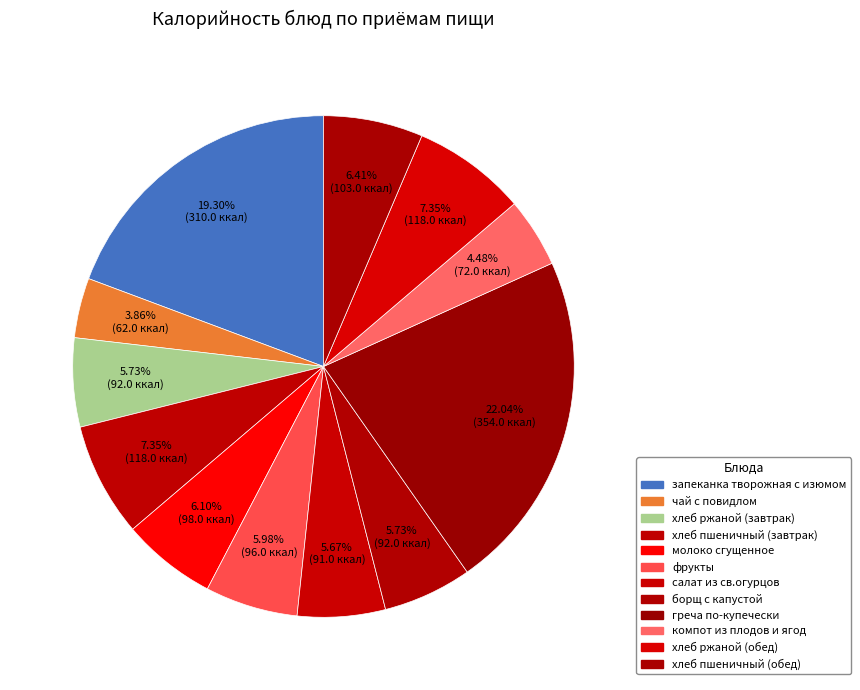

How many slices are in this pie chart?

12